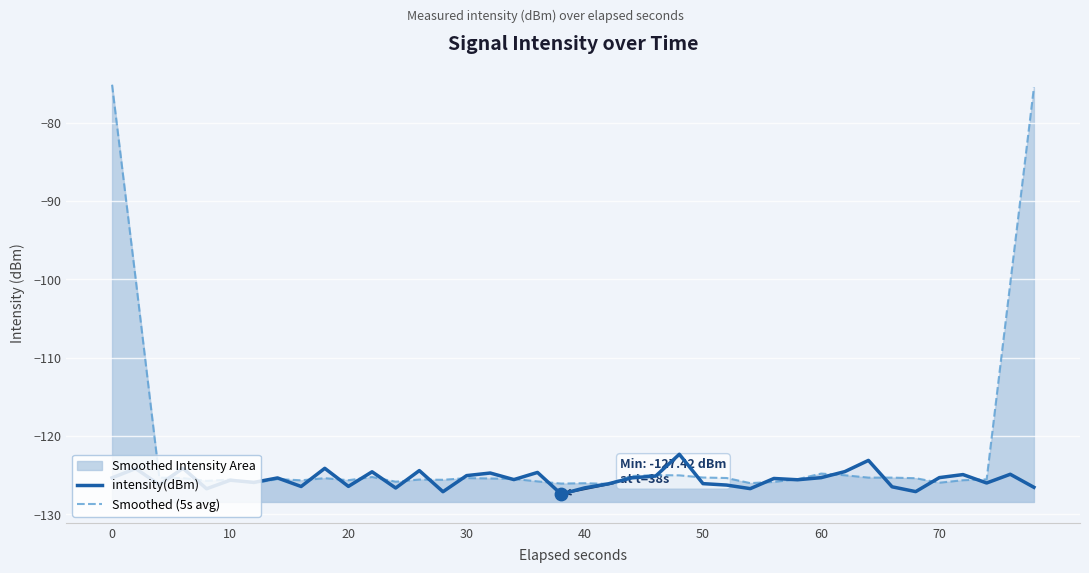

Which series contains the highest Y value?

Smoothed (5s avg)